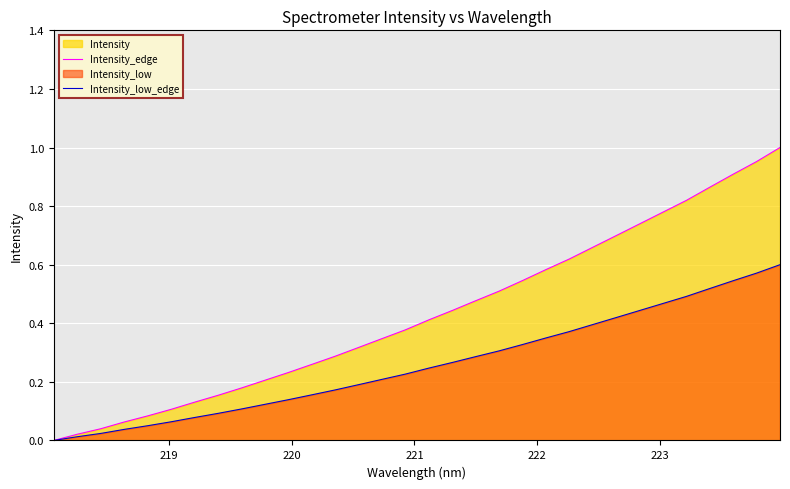

Which series has the largest range (max minus min)?

Intensity_edge